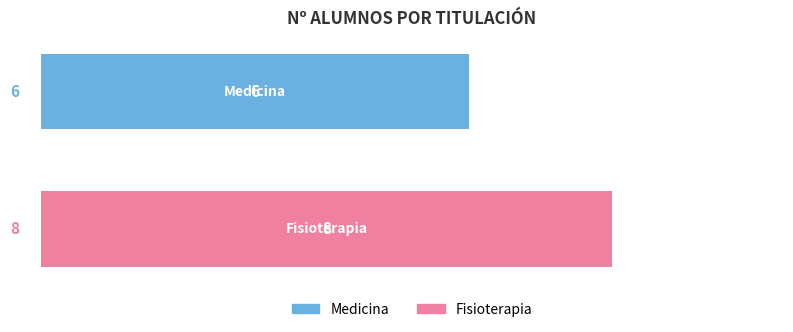

List the series in order of their peak value, lowest first.

Medicina, Fisioterapia